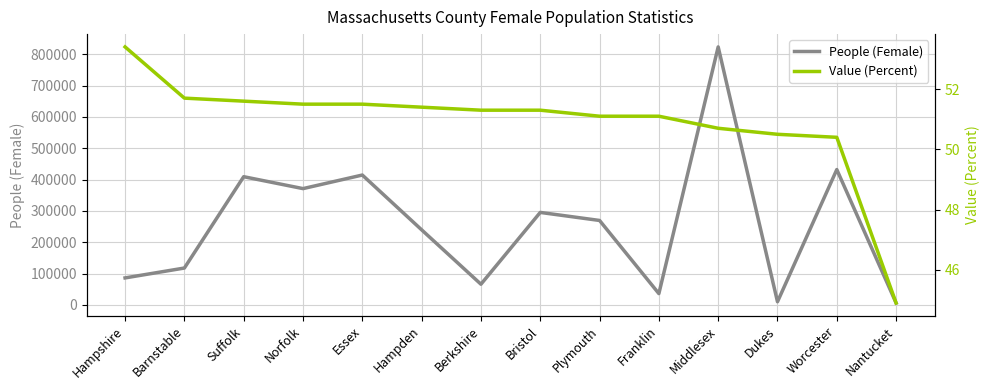

True or false: Value (Percent) and People (Female) cross at least once.

False